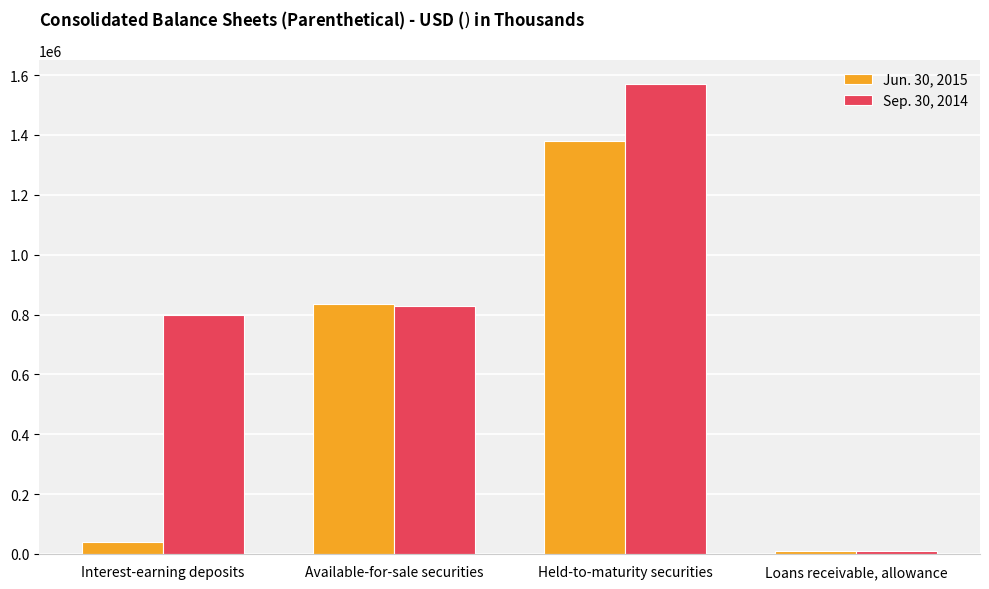

Which series has the largest total across all categories?

Sep. 30, 2014